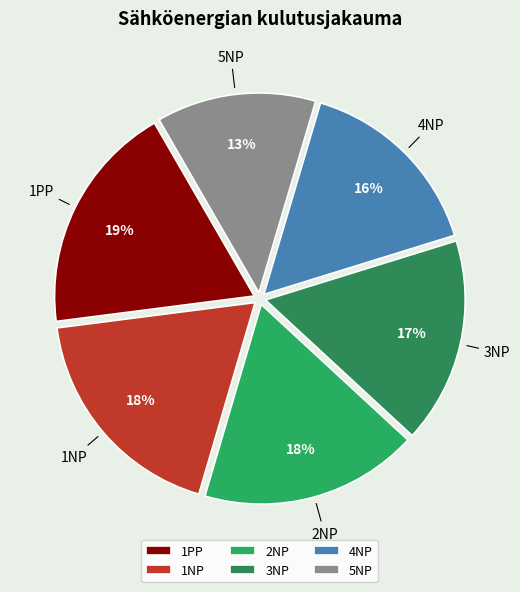

Between 2NP and 3NP, which is larger?

2NP